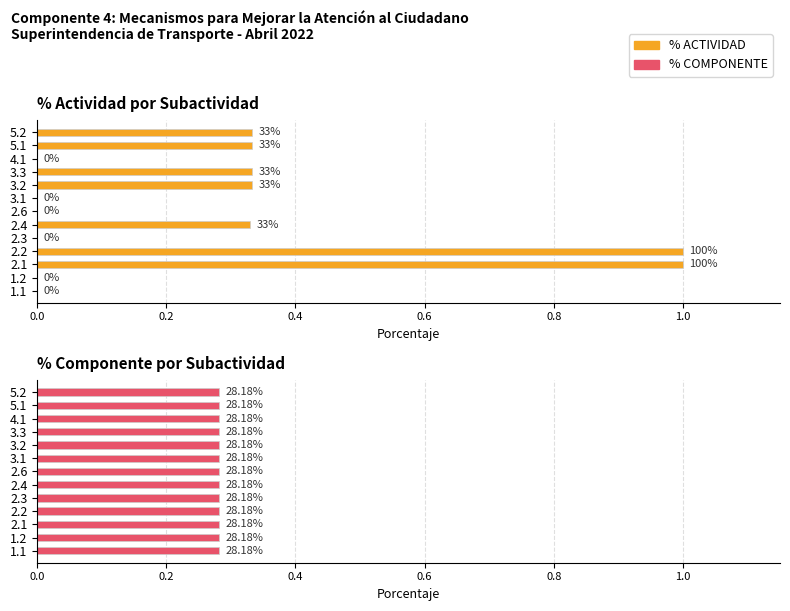

How many categories are shown in the chart?

13